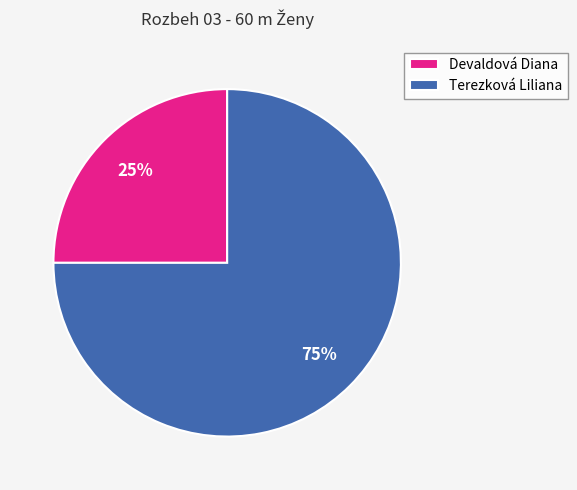

True or false: Devaldová Diana accounts for 12% of the total.

False